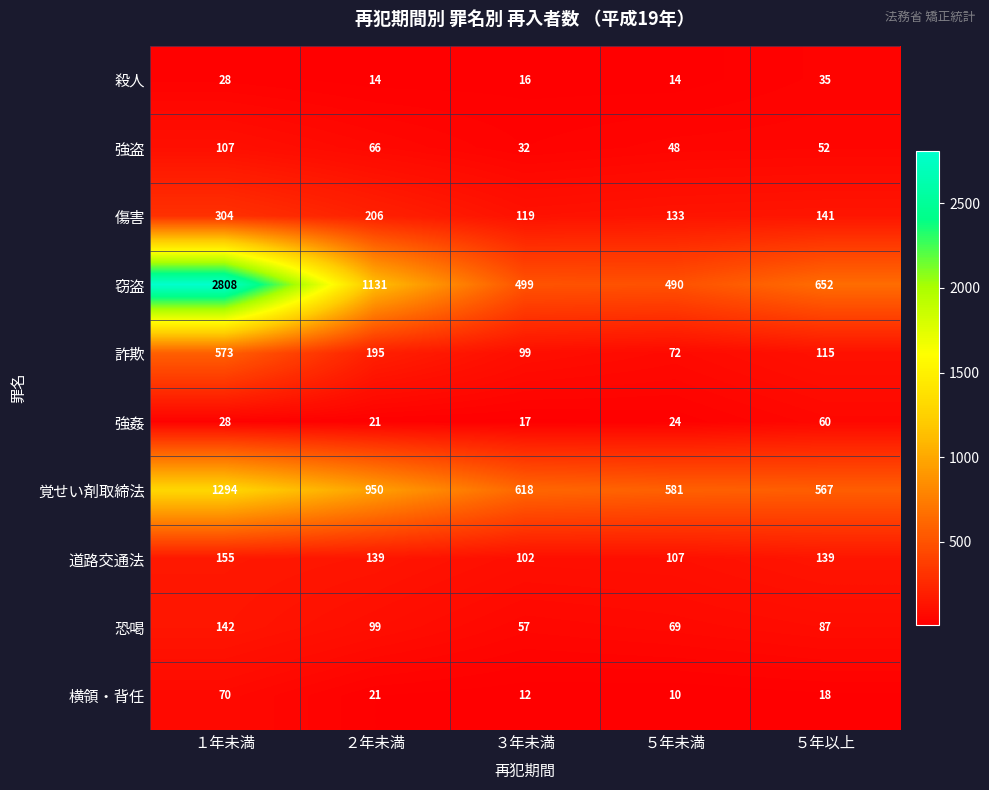

What is the average value of the 詐欺 series?

211